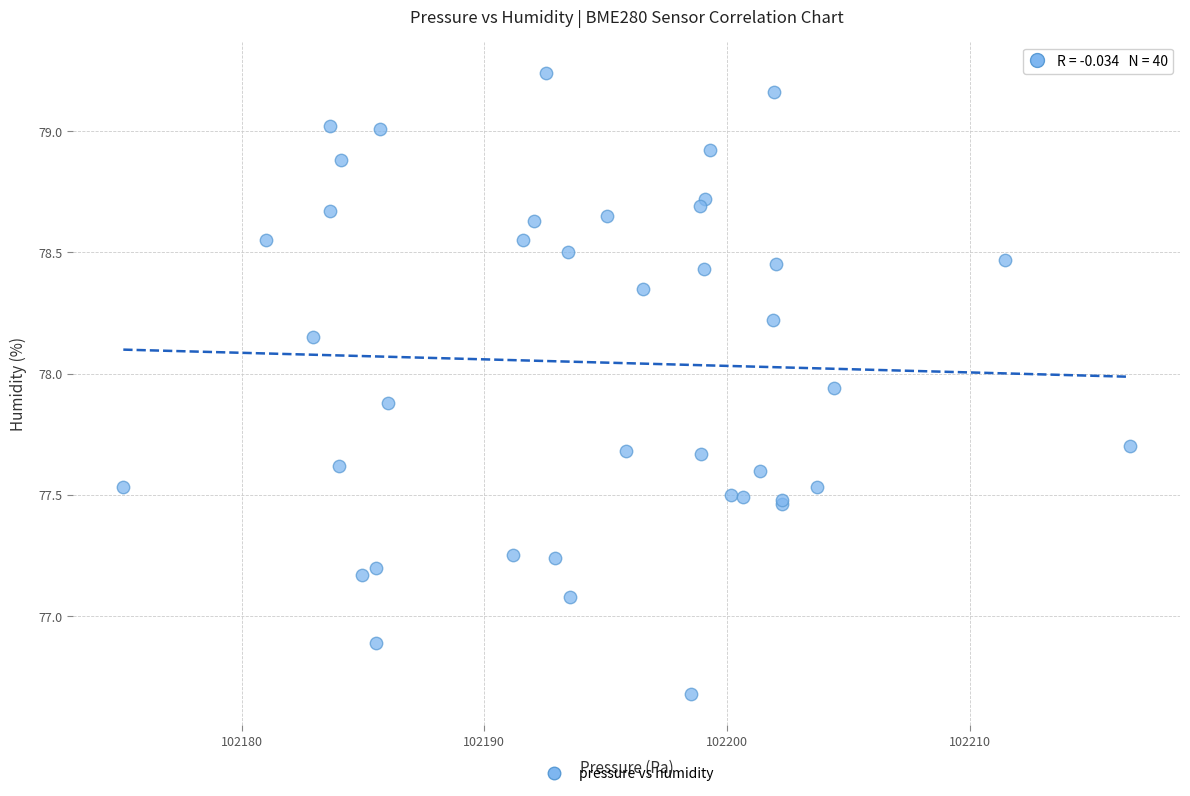

What Y value in the scatter plot is closest to 77?

77.1